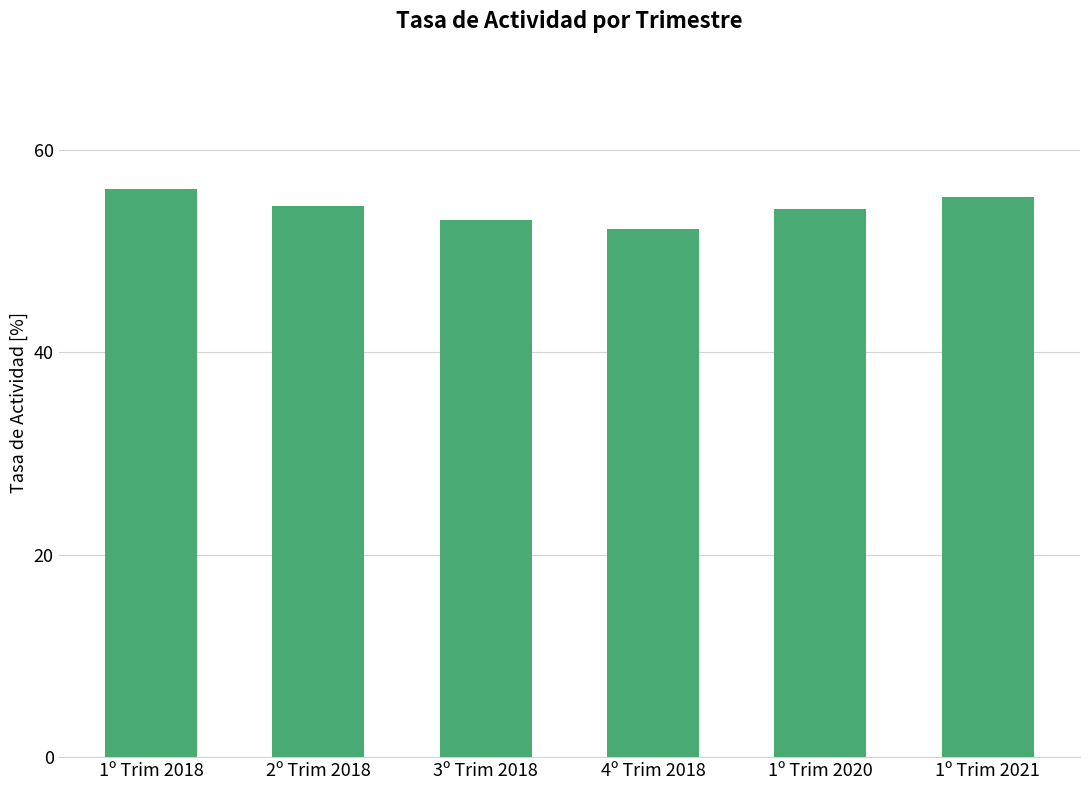

What is the label of the 3rd bar from the right?

4º Trim 2018